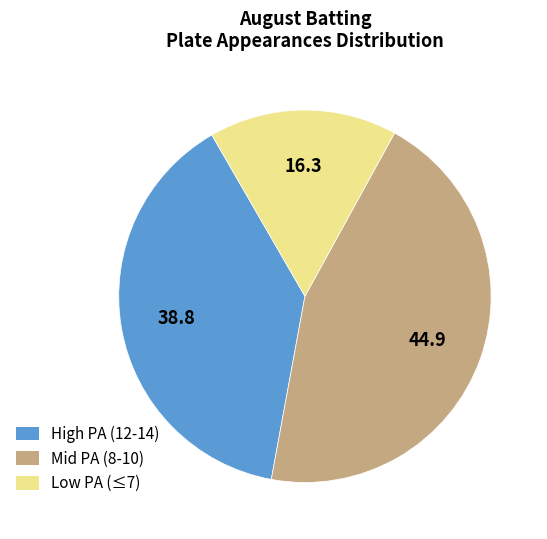

Does any single category account for the majority?

No